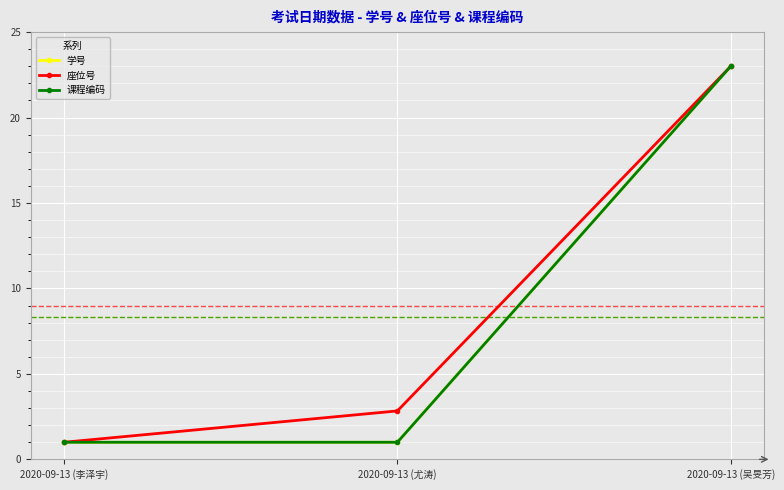

Does the chart display data point markers on the line(s)?

Yes